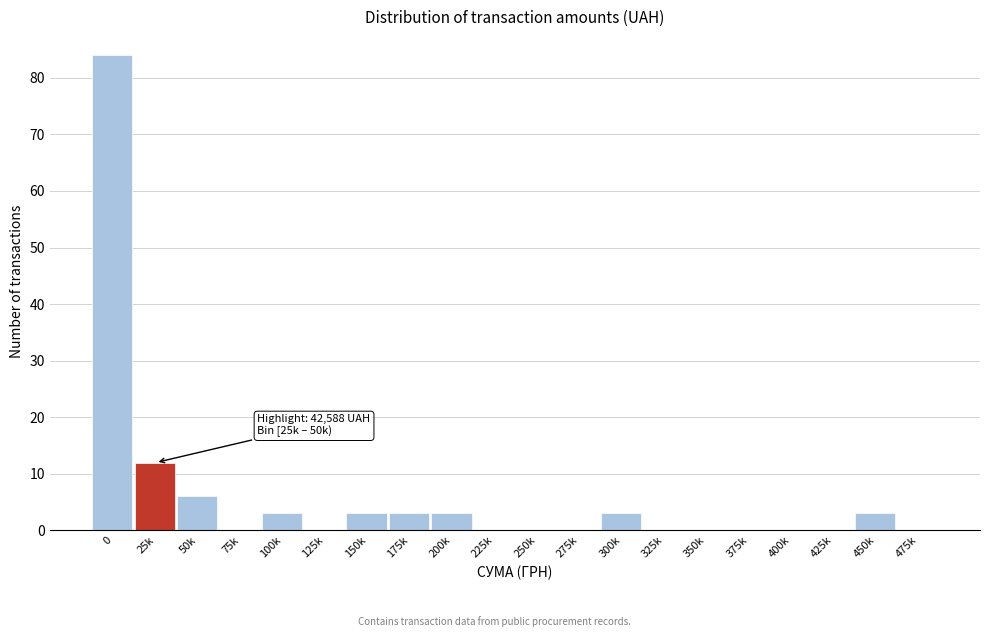

Reading left to right, list all the values displayed in this chart.

0=84	25k=12	50k=6	75k=0	100k=3	125k=0	150k=3	175k=3	200k=3	225k=0	250k=0	275k=0	300k=3	325k=0	350k=0	375k=0	400k=0	425k=0	450k=3	475k=0